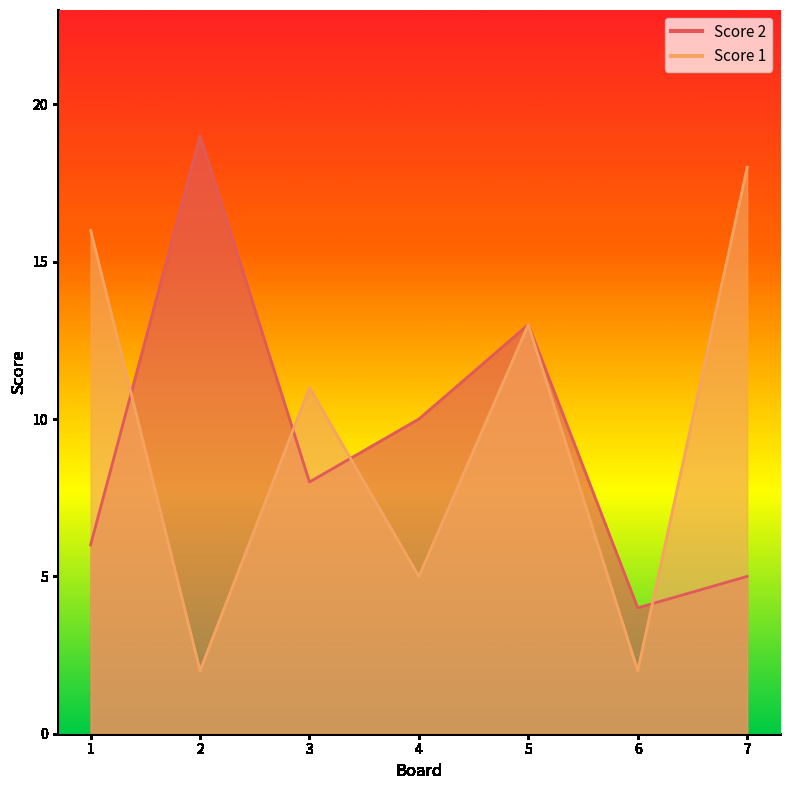

What is the difference between the Score 1 values at 4 and 3?

6